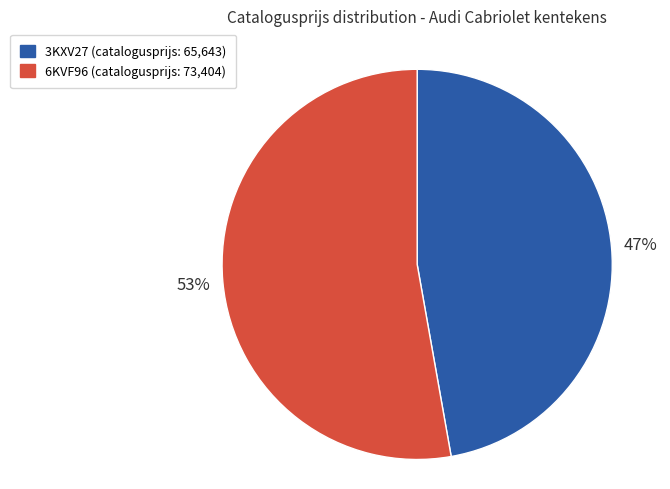

The 3KXV27 slice represents 47% of the pie. True or false?

True